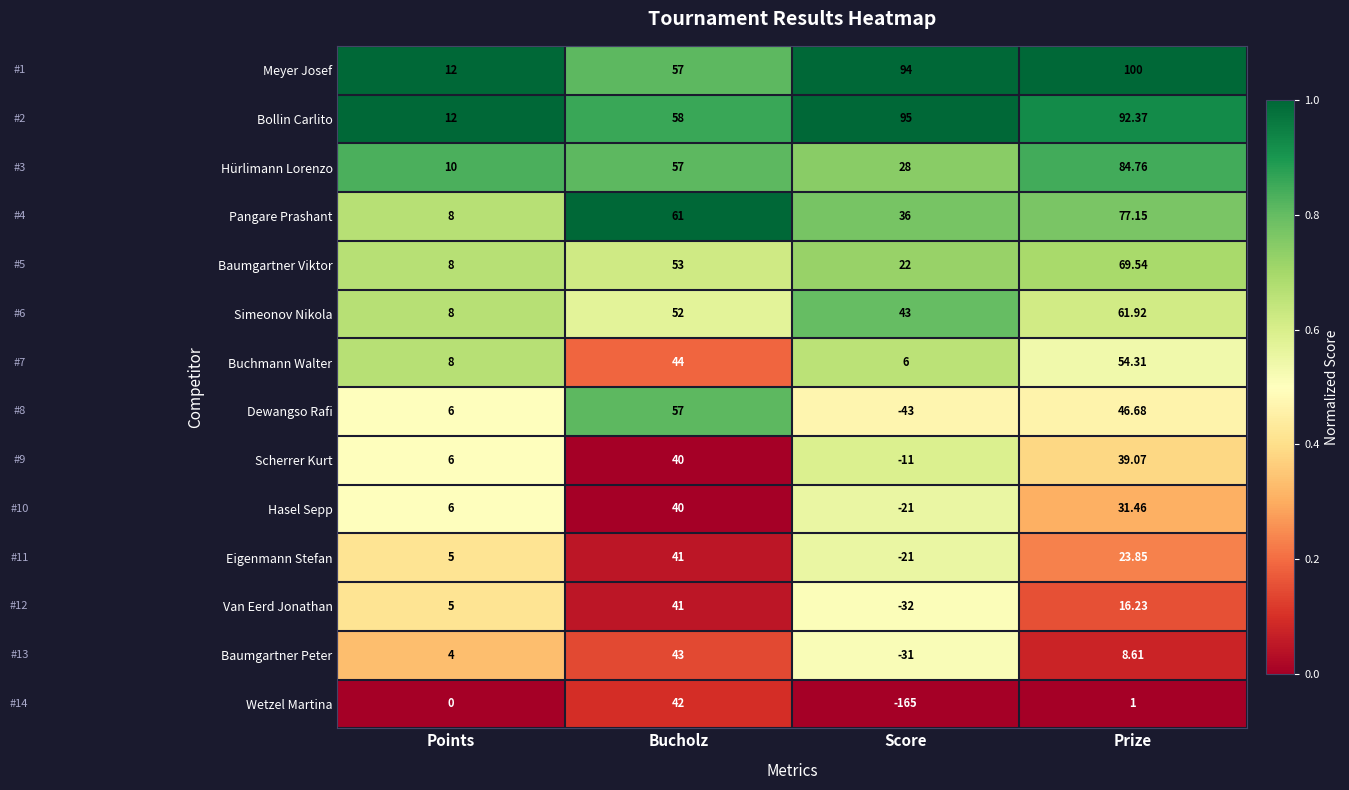

Which series has the largest total across all categories?

Meyer Josef